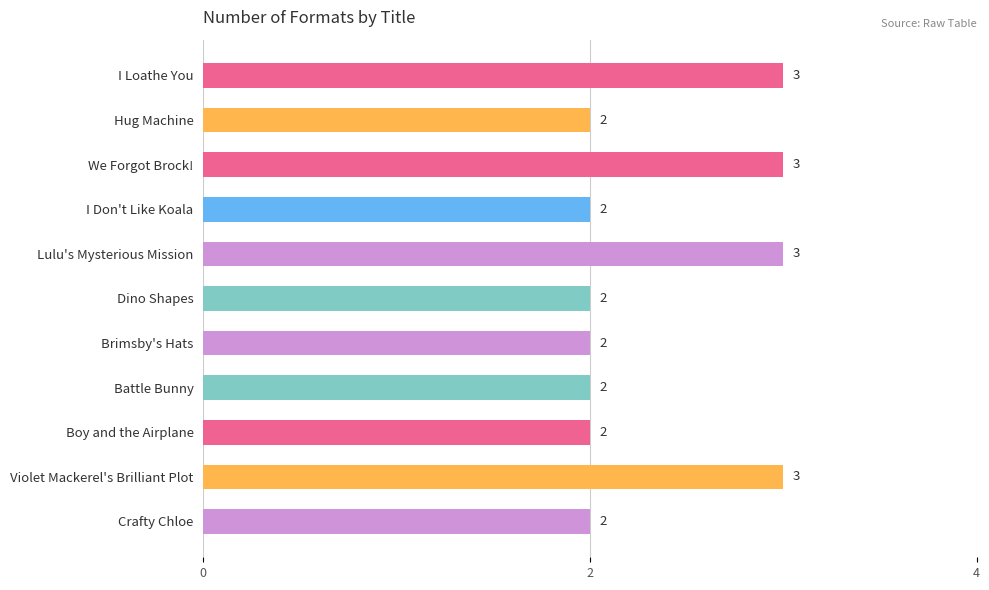

Does the chart contain any negative values?

No